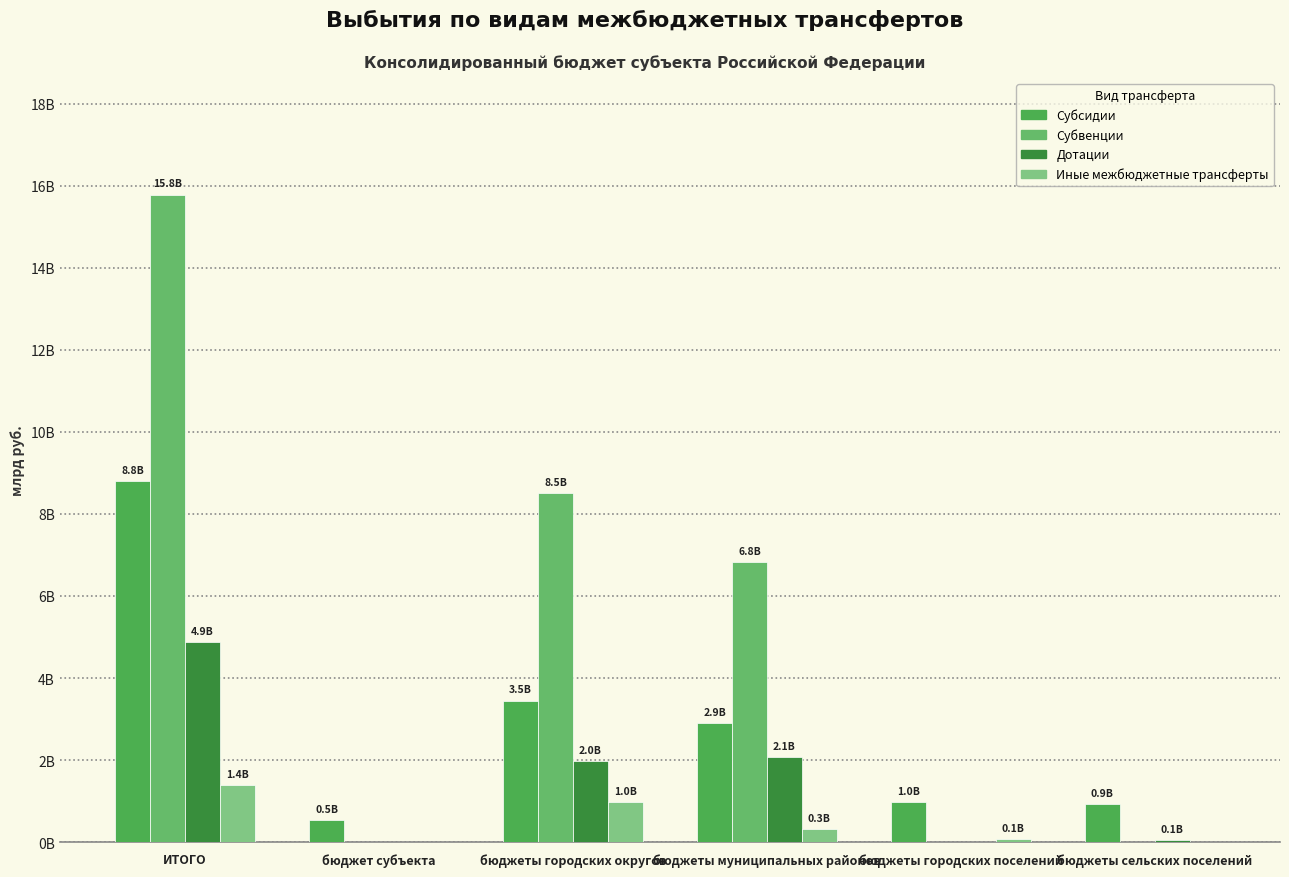

Which has a higher value, бюджет субъекта or бюджеты городских округов?

бюджеты городских округов